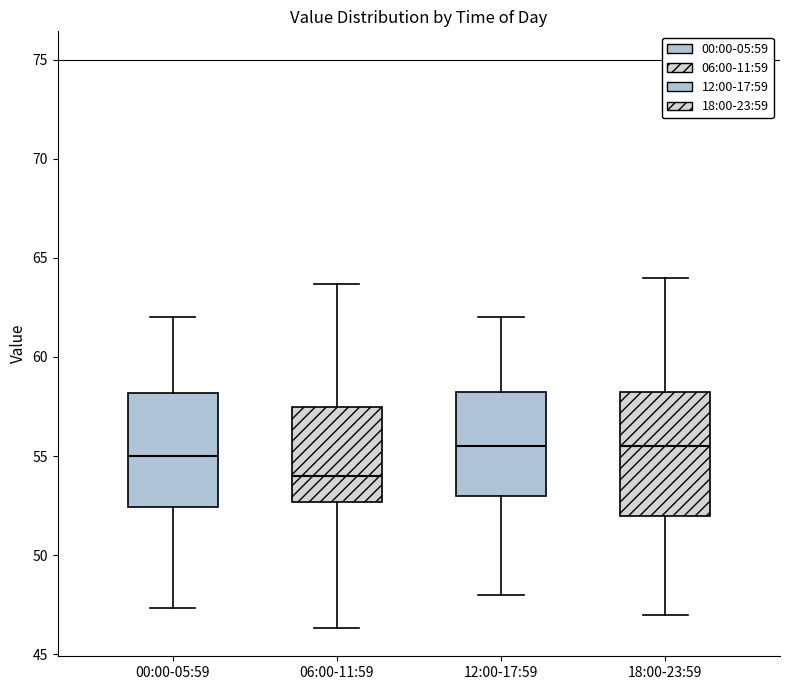

Where does the upper whisker of the box for 12:00-17:59 end on the y-axis? The values are not printed on the chart, so give them approximately, as read against the axis.

62.0